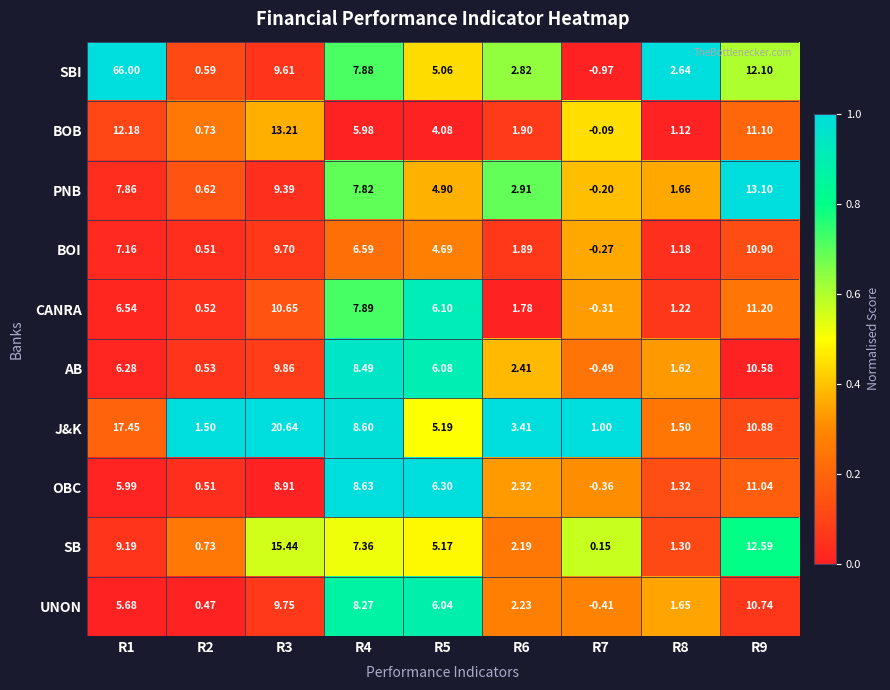

Rank the series by their maximum value, from lowest to highest.

AB, UNON, BOI, OBC, CANRA, PNB, BOB, SB, J&K, SBI